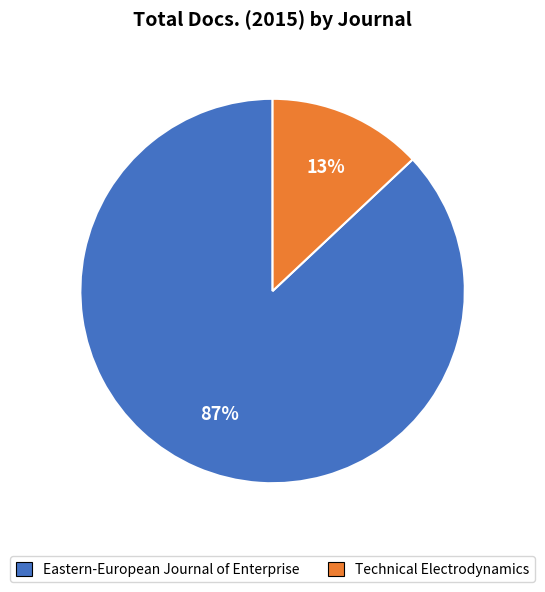

Rank the categories by value from lowest to highest.

Technical Electrodynamics, Eastern-European Journal of Enterprise